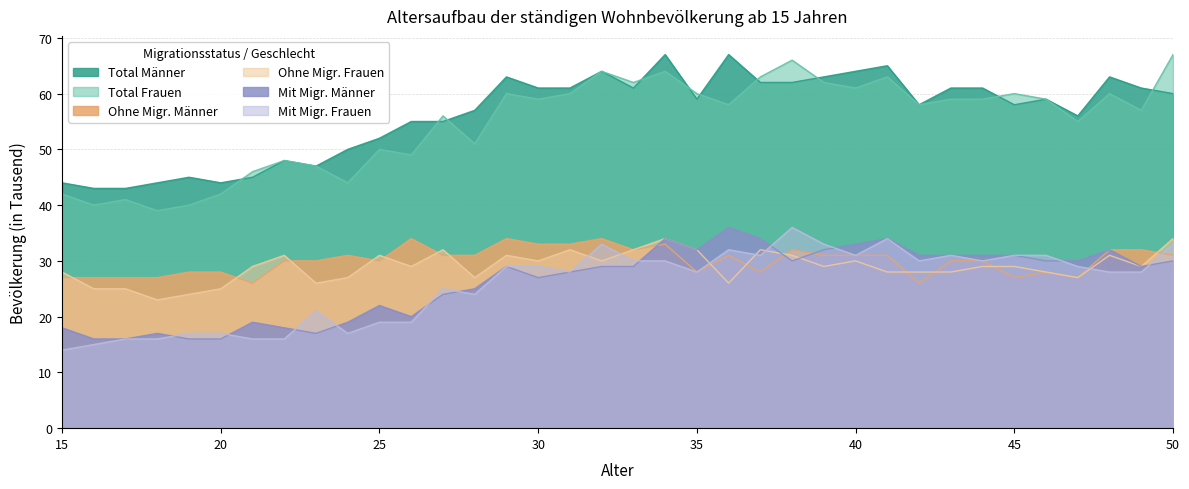

Reading left to right, transcribe all the data shown in this chart.

Total Männer: 15=44	16=43	17=43	18=44	19=45	20=44	21=45	22=48	23=47	24=50	25=52	26=55	27=55	28=57	29=63	30=61	31=61	32=64	33=61	34=67	35=59	36=67	37=62	38=62	39=63	40=64	41=65	42=58	43=61	44=61	45=58	46=59	47=56	48=63	49=61	50=60
Total Frauen: 15=42	16=40	17=41	18=39	19=40	20=42	21=46	22=48	23=47	24=44	25=50	26=49	27=56	28=51	29=60	30=59	31=60	32=64	33=62	34=64	35=60	36=58	37=63	38=66	39=62	40=61	41=63	42=58	43=59	44=59	45=60	46=59	47=55	48=60	49=57	50=67
Ohne Migr. Männer: 15=27	16=27	17=27	18=27	19=28	20=28	21=26	22=30	23=30	24=31	25=30	26=34	27=31	28=31	29=34	30=33	31=33	32=34	33=32	34=33	35=28	36=31	37=28	38=32	39=31	40=31	41=31	42=26	43=30	44=30	45=27	46=28	47=27	48=32	49=32	50=31
Ohne Migr. Frauen: 15=28	16=25	17=25	18=23	19=24	20=25	21=29	22=31	23=26	24=27	25=31	26=29	27=32	28=27	29=31	30=30	31=32	32=30	33=32	34=34	35=32	36=26	37=32	38=31	39=29	40=30	41=28	42=28	43=28	44=29	45=29	46=28	47=27	48=31	49=29	50=34
Mit Migr. Männer: 15=18	16=16	17=16	18=17	19=16	20=16	21=19	22=18	23=17	24=19	25=22	26=20	27=24	28=25	29=29	30=27	31=28	32=29	33=29	34=34	35=32	36=36	37=34	38=30	39=32	40=33	41=34	42=31	43=31	44=31	45=31	46=30	47=30	48=32	49=29	50=30
Mit Migr. Frauen: 15=14	16=15	17=16	18=16	19=17	20=17	21=16	22=16	23=21	24=17	25=19	26=19	27=25	28=24	29=29	30=29	31=28	32=33	33=30	34=30	35=28	36=32	37=31	38=36	39=33	40=31	41=34	42=30	43=31	44=30	45=31	46=31	47=29	48=28	49=28	50=33